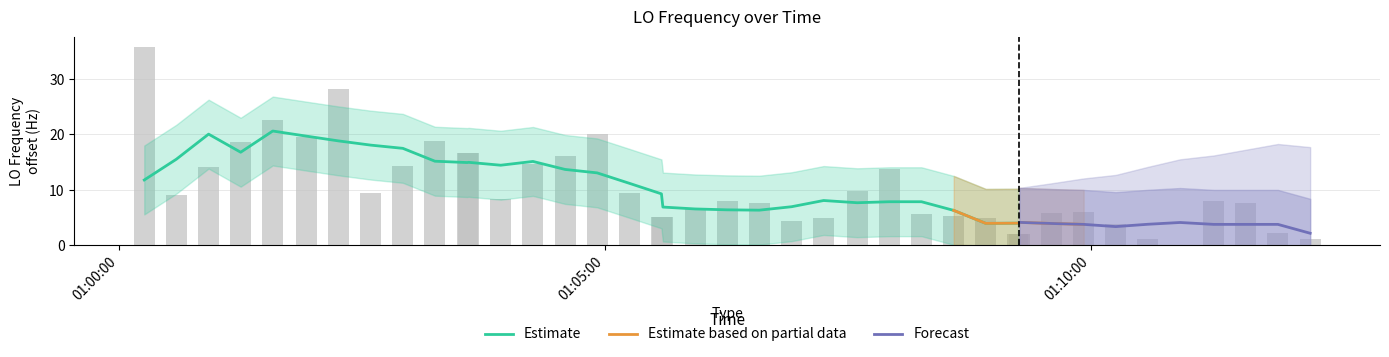

How many data points are less than 8?

19